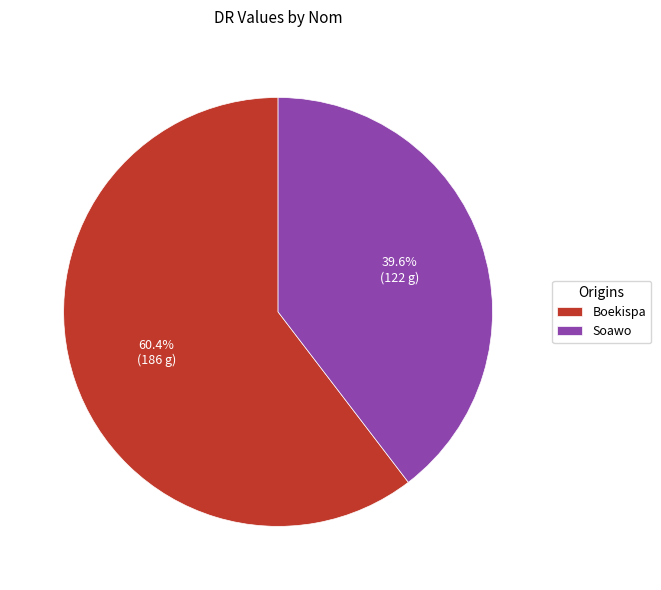

What percentage is the Boekispa slice, to the nearest percent?

60%